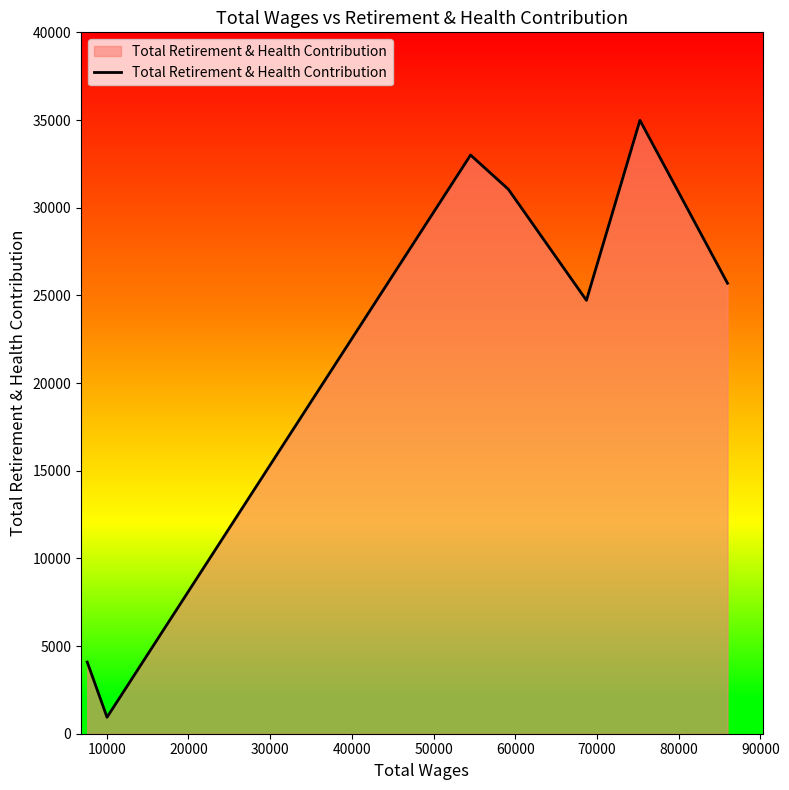

How many lines are shown in the chart?

1